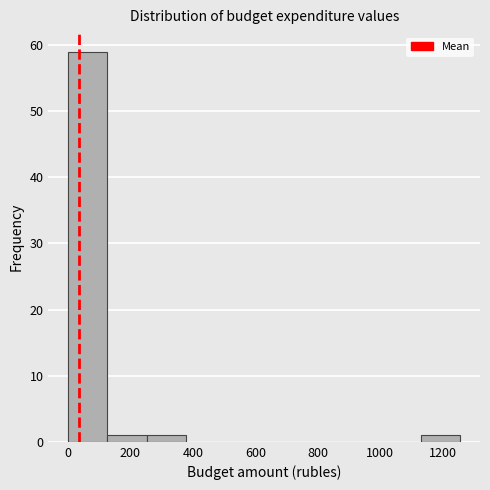

Which range on the x-axis has the tallest bar?

0 to 120